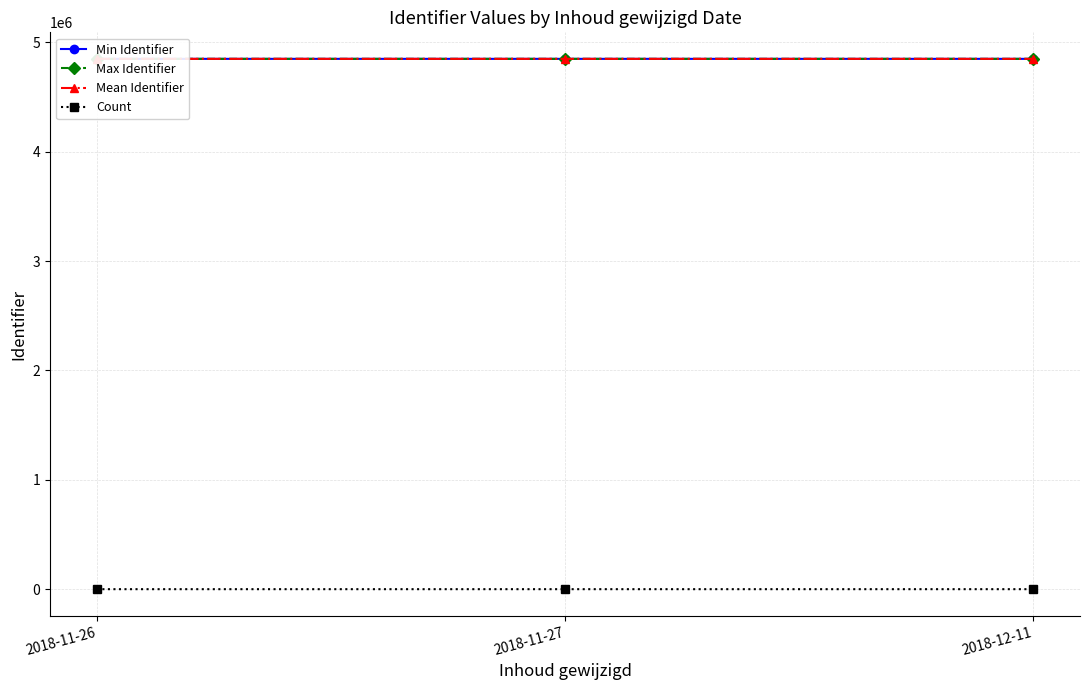

What is the label of the 2nd point from the left?

2018-11-27